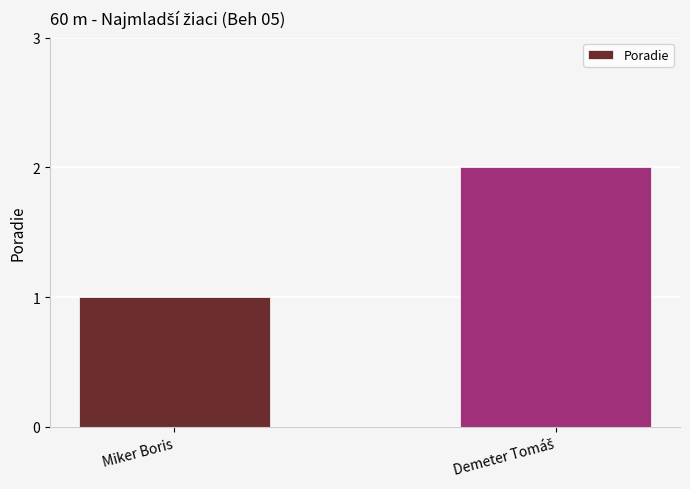

Count the values in the range 1 to 2.

2